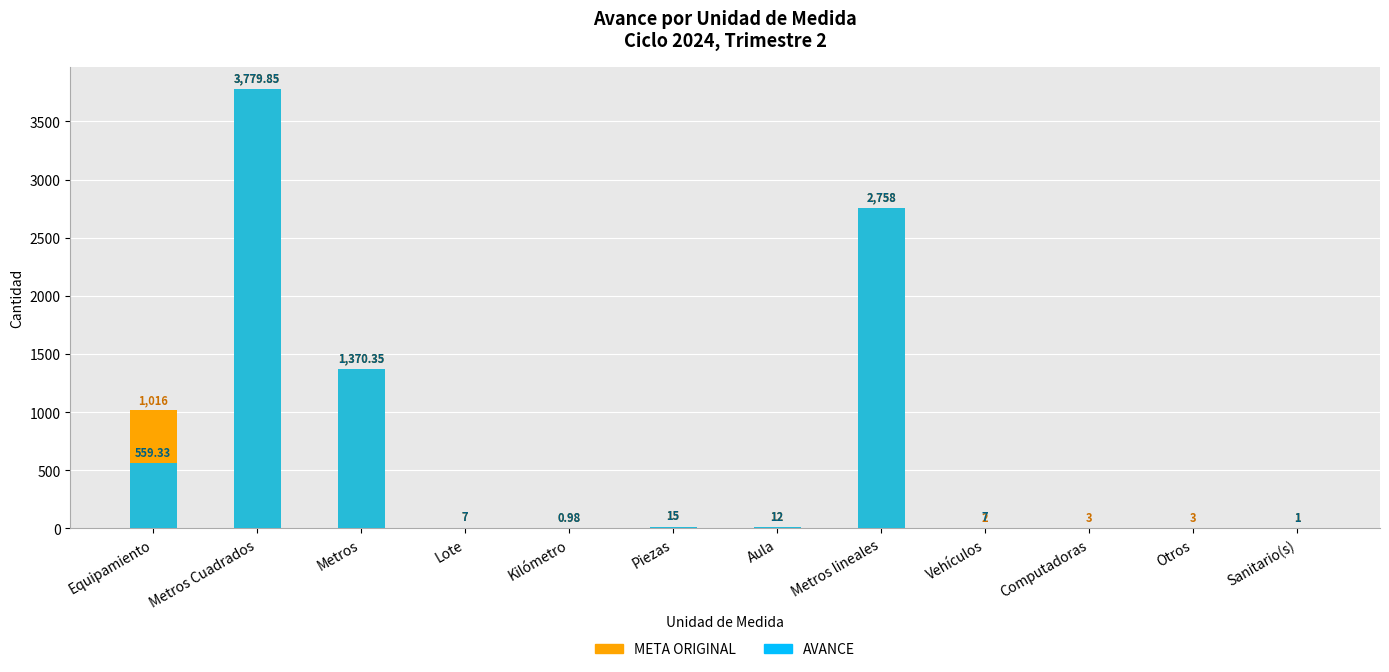

Rank the categories by META ORIGINAL value from lowest to highest.

Kilómetro, Sanitario(s), Vehículos, Computadoras, Otros, Lote, Aula, Piezas, Equipamiento, Metros, Metros lineales, Metros Cuadrados